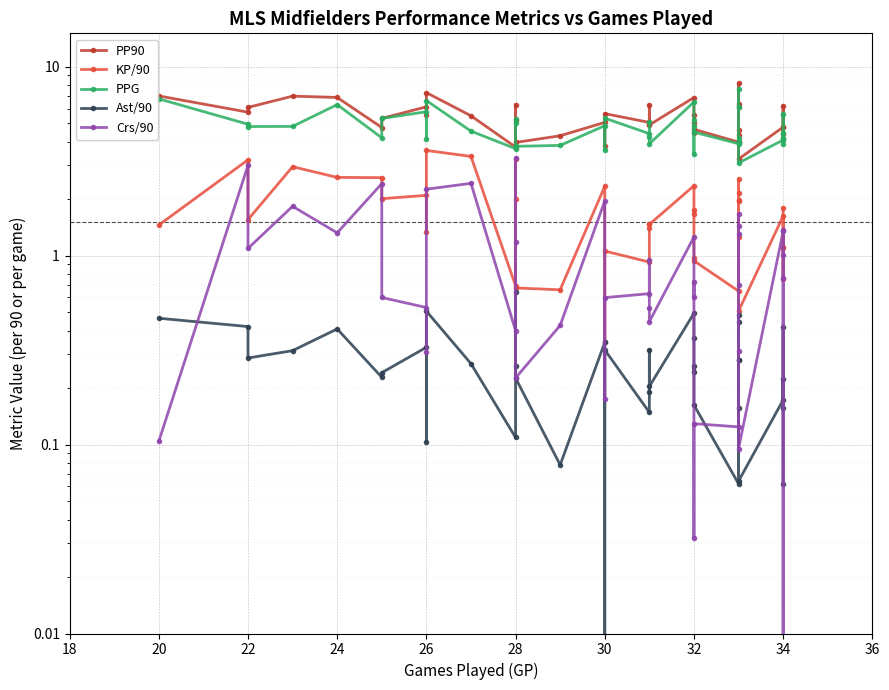

Between 24 and 32, which series saw the biggest shift?

PP90